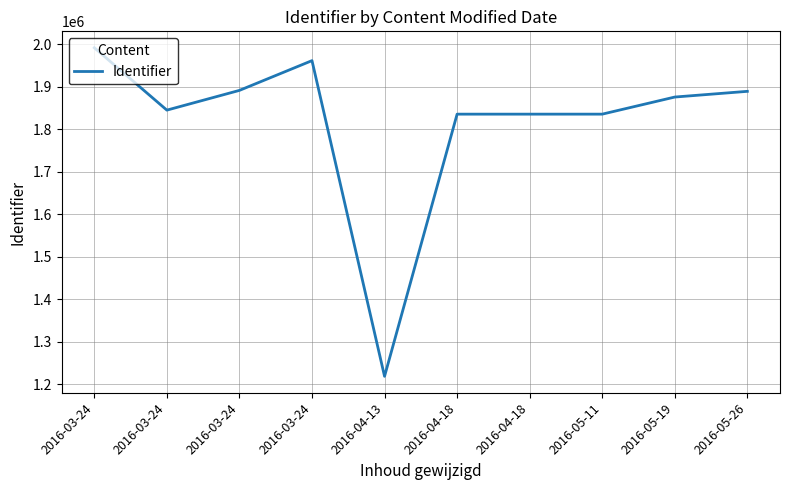

What is the label of the 9th point from the right?

2016-03-24